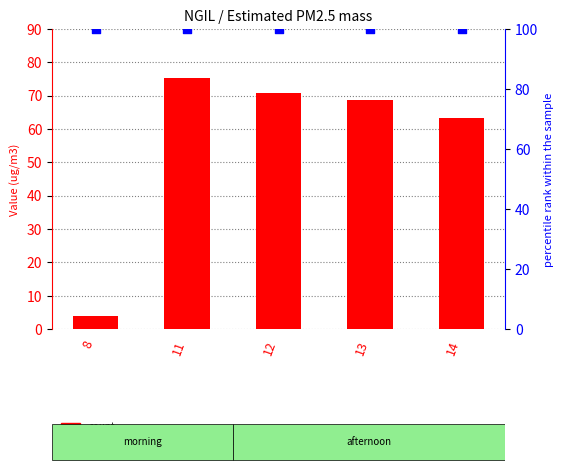

Which series has the largest Y range (max minus min)?

count